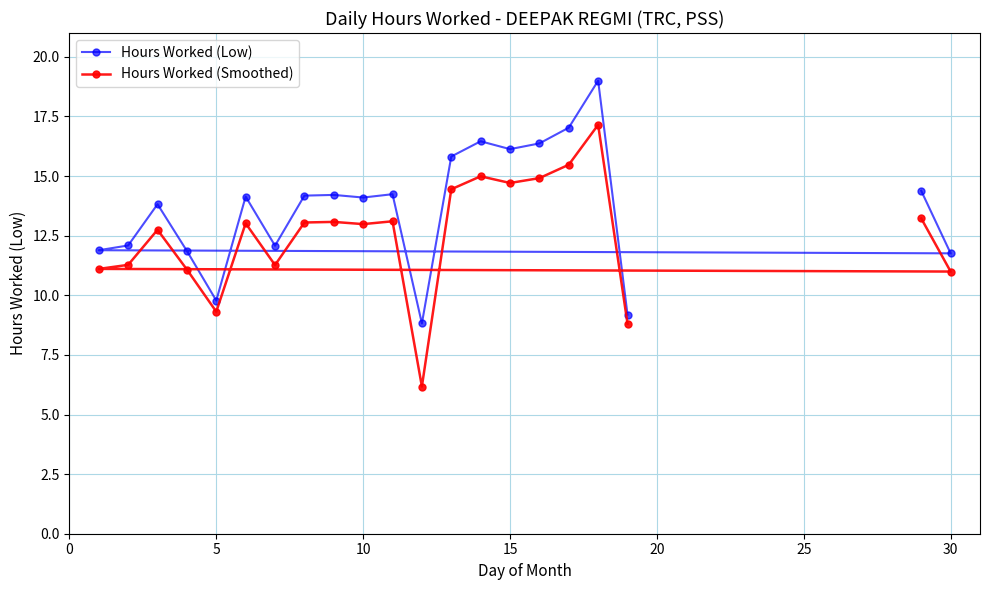

What is the approximate value of Hours Worked (Low) at 10?

14.1